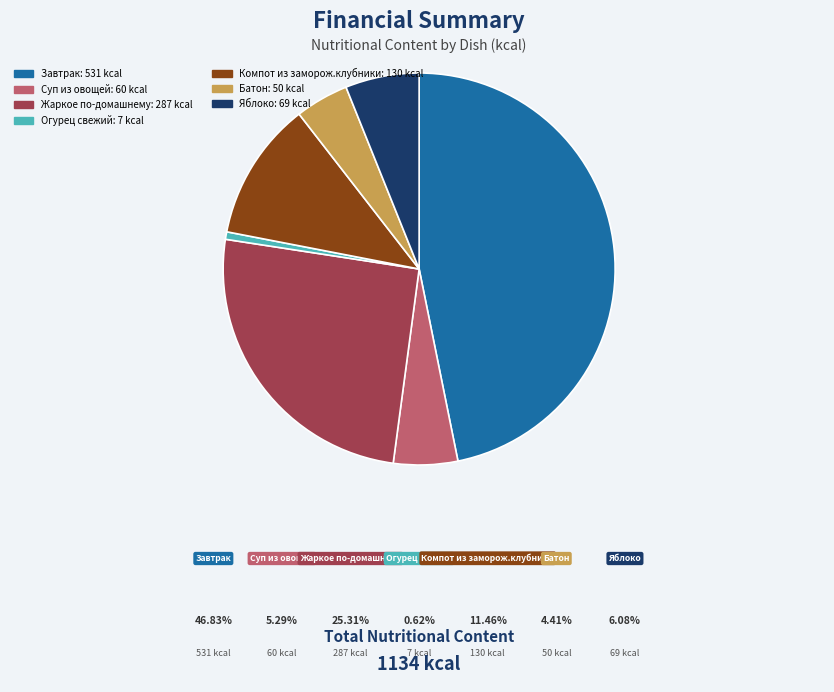

Is it true that Суп из овощей is 5% of the pie?

True